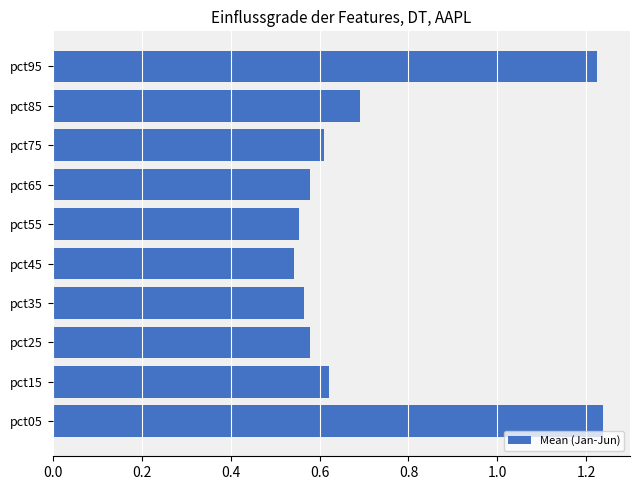

Between pct95 and pct35, which is larger?

pct95